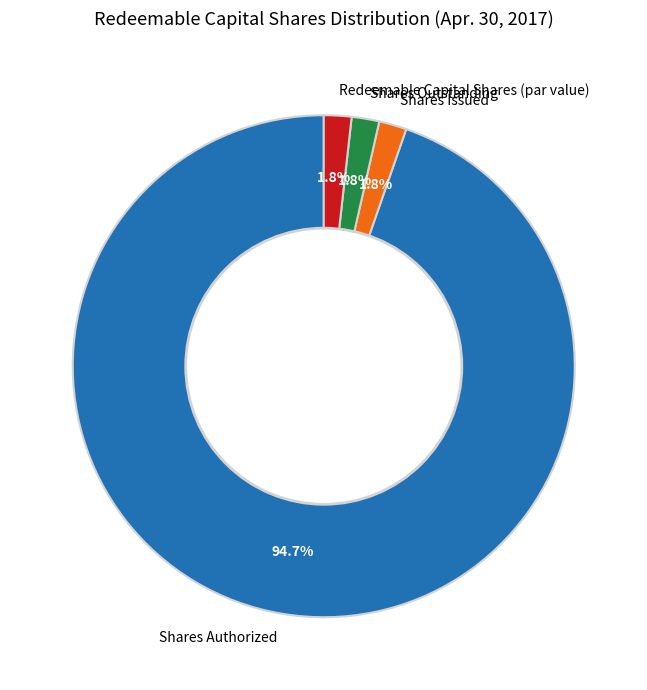

What is the largest slice in the pie chart?

Shares Authorized